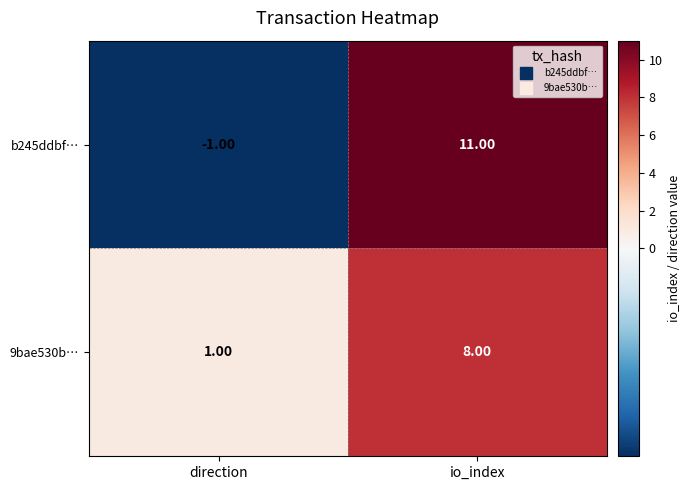

What is the difference between the maximum and minimum values in the b245ddbf… series?

12